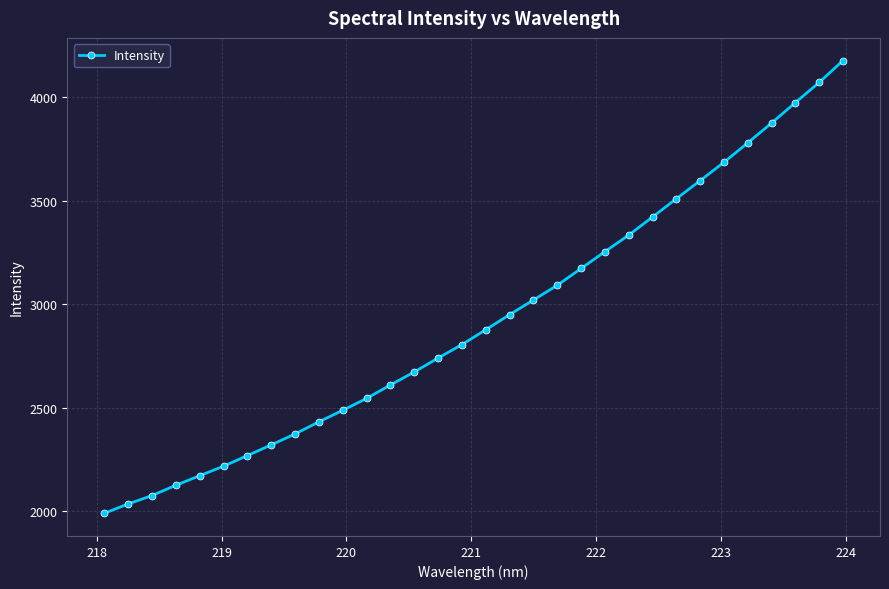

What is the greatest value displayed?

4178.8